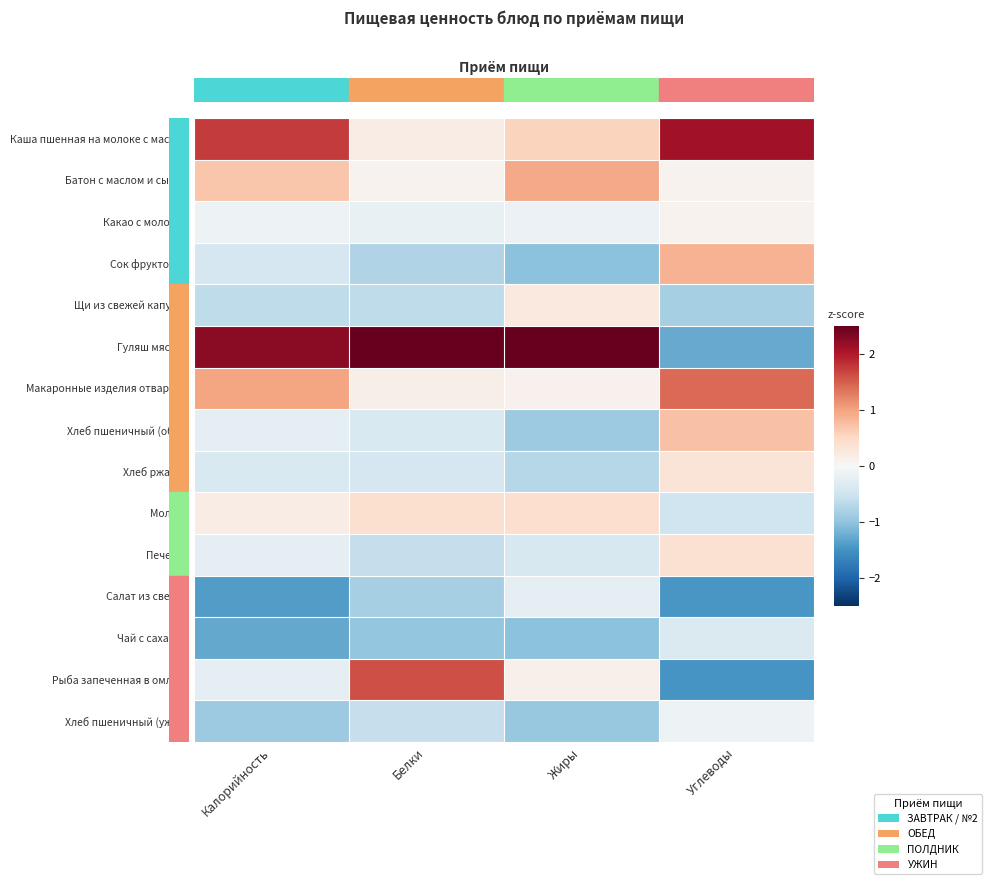

Reading left to right, what are all the values shown in this chart?

Каша пшенная на молоке с маслом: Калорийность=1.8	Белки=0.2	Жиры=0.6	Углеводы=2.1
Батон с маслом и сыром: Калорийность=0.7	Белки=0.1	Жиры=1.0	Углеводы=0.1
Какао с молоком: Калорийность=-0.1	Белки=-0.2	Жиры=-0.1	Углеводы=0.1
Сок фруктовый: Калорийность=-0.4	Белки=-0.8	Жиры=-1.0	Углеводы=0.9
Щи из свежей капусты: Калорийность=-0.6	Белки=-0.6	Жиры=0.2	Углеводы=-0.8
Гуляш мясной: Калорийность=2.3	Белки=2.9	Жиры=3.0	Углеводы=-1.3
Макаронные изделия отварные: Калорийность=1.0	Белки=0.2	Жиры=0.1	Углеводы=1.4
Хлеб пшеничный (обед): Калорийность=-0.2	Белки=-0.4	Жиры=-0.9	Углеводы=0.7
Хлеб ржаной: Калорийность=-0.4	Белки=-0.4	Жиры=-0.7	Углеводы=0.3
Молоко: Калорийность=0.2	Белки=0.4	Жиры=0.4	Углеводы=-0.5
Печенье: Калорийность=-0.3	Белки=-0.6	Жиры=-0.4	Углеводы=0.4
Салат из свеклы: Калорийность=-1.4	Белки=-0.8	Жиры=-0.2	Углеводы=-1.5
Чай с сахаром: Калорийность=-1.3	Белки=-1.0	Жиры=-1.0	Углеводы=-0.4
Рыба запеченная в омлете: Калорийность=-0.2	Белки=1.6	Жиры=0.1	Углеводы=-1.5
Хлеб пшеничный (ужин): Калорийность=-0.9	Белки=-0.6	Жиры=-0.9	Углеводы=-0.1